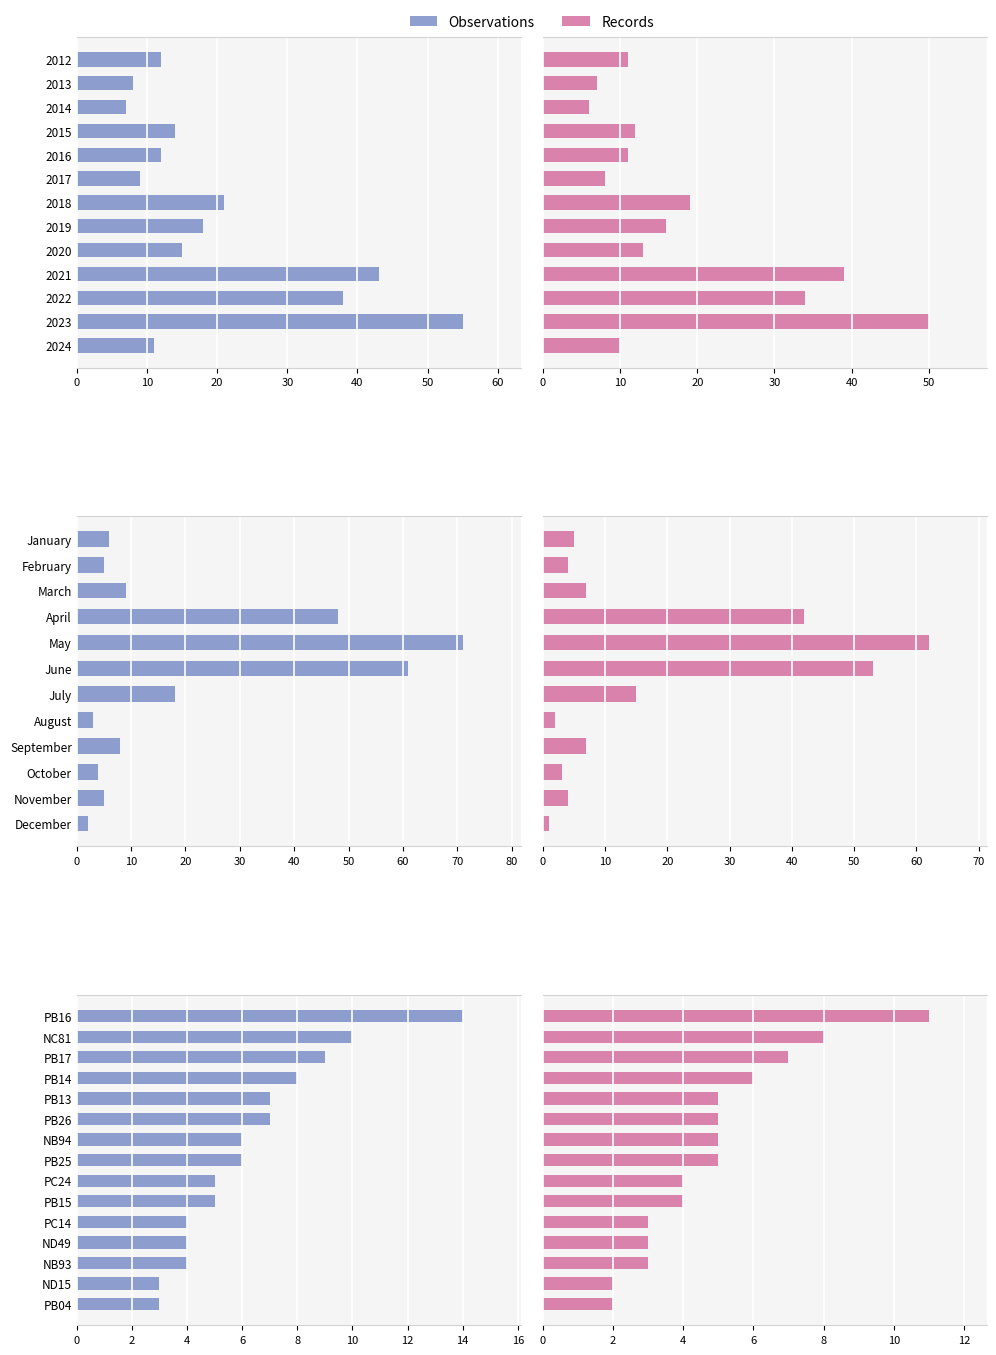

Is the value of Records at PB15 greater than the value of Observations at PC14?

No